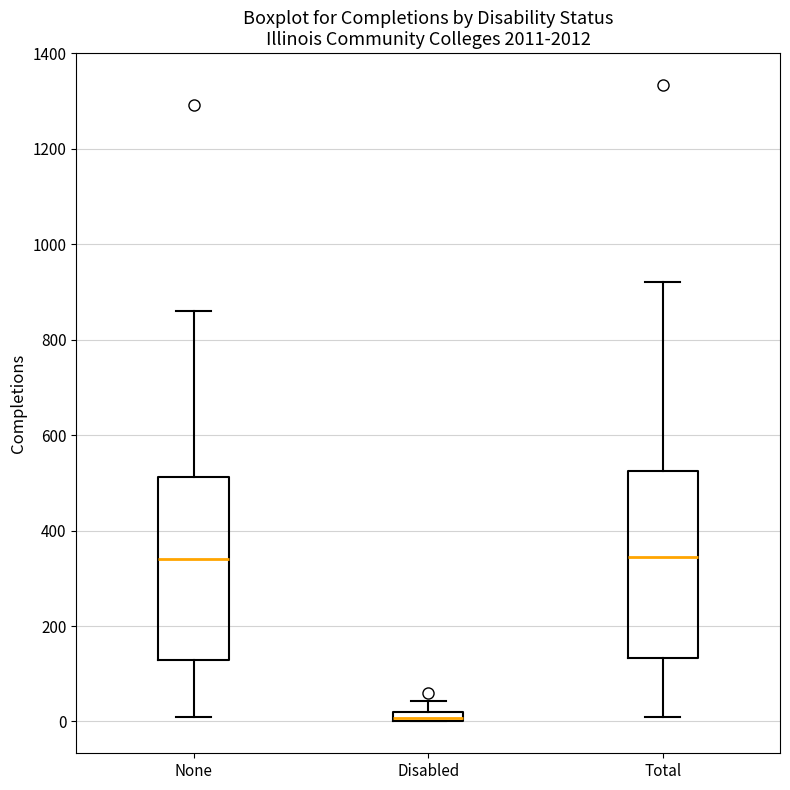

Where does the median line of the box for None sit on the y-axis? The values are not printed on the chart, so give them approximately, as read against the axis.

340